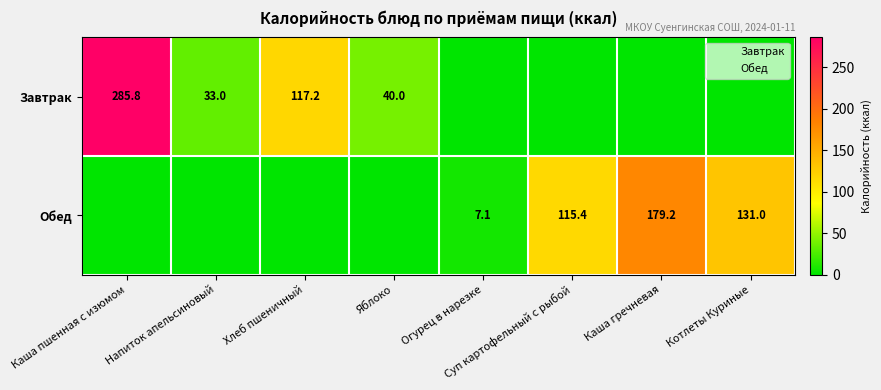

The Обед series shows 63.6 at Котлеты Куриные. True or false?

False